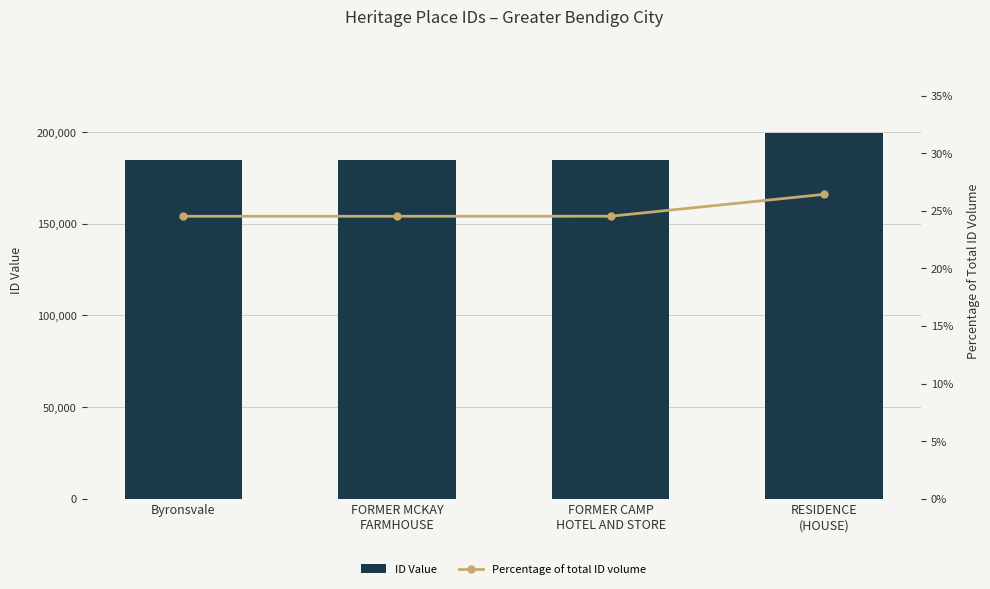

What is the difference between the highest and lowest values at Byronsvale?

184913.5